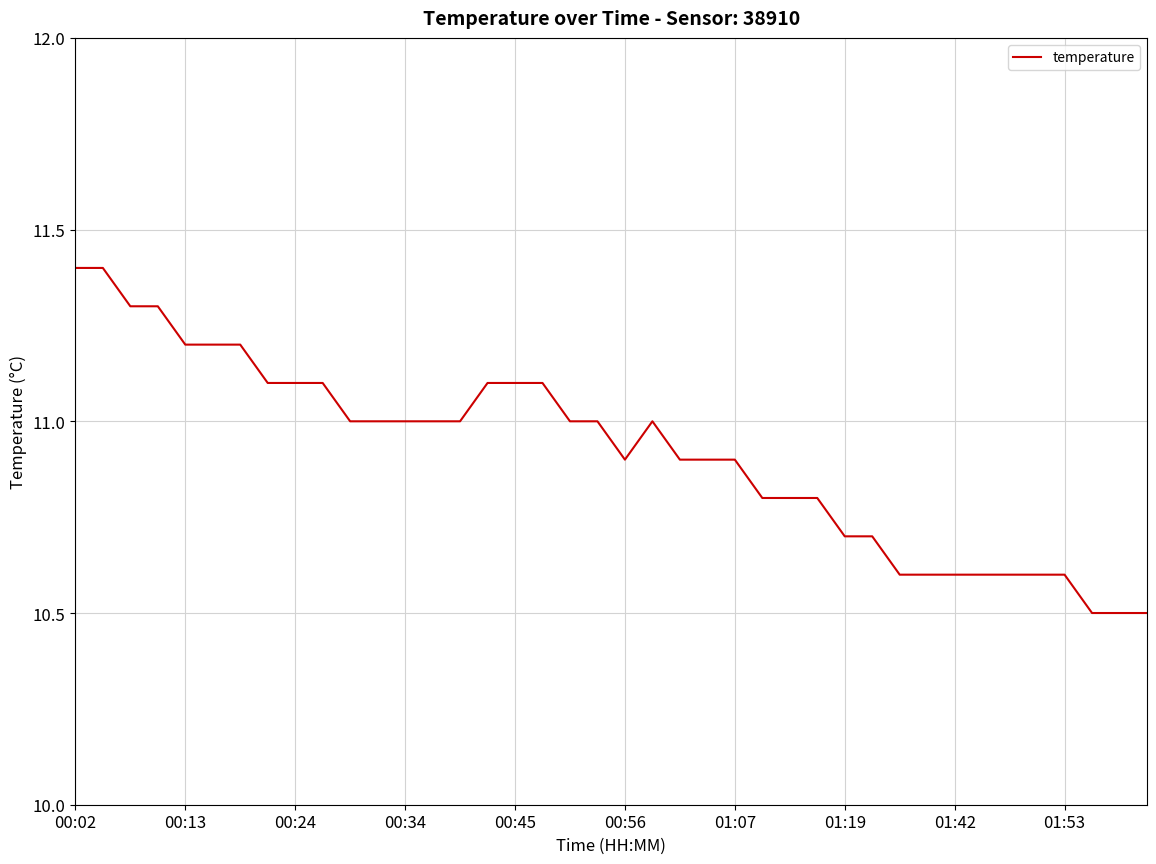

What is the maximum value shown in the chart?

11.4